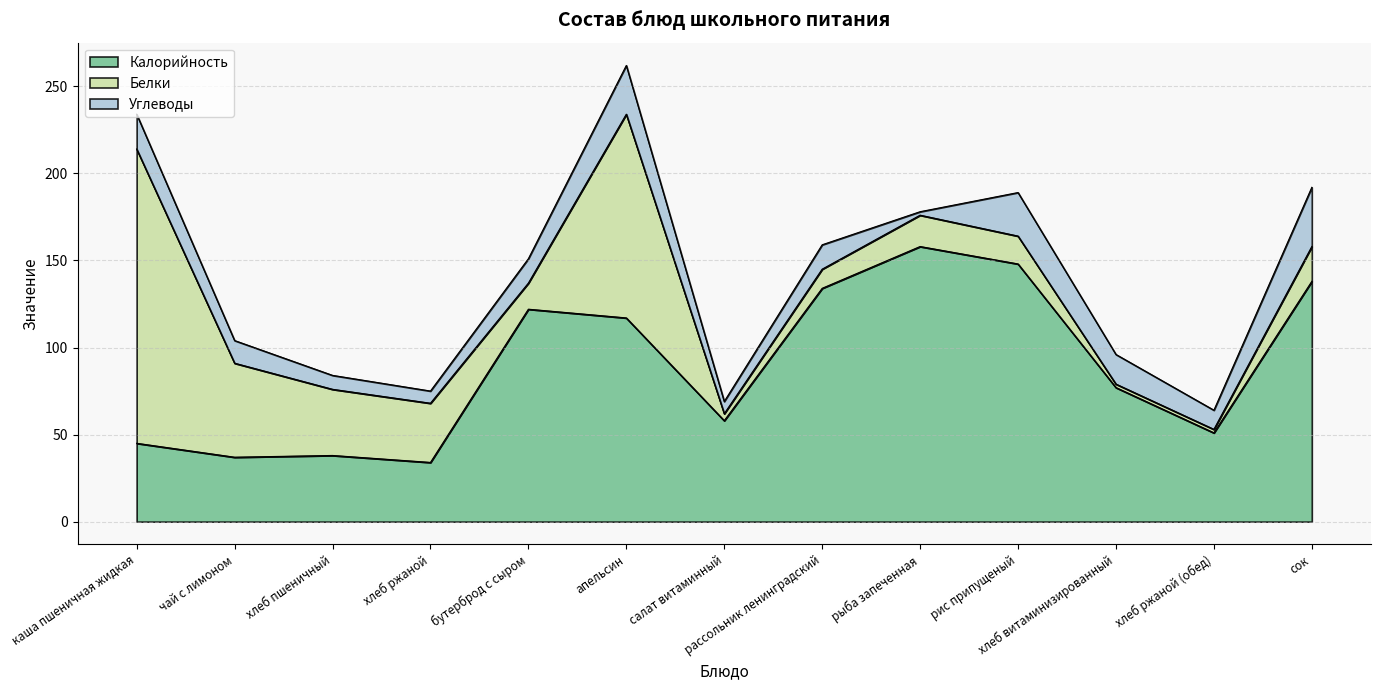

Does the chart display data point markers on the line(s)?

No